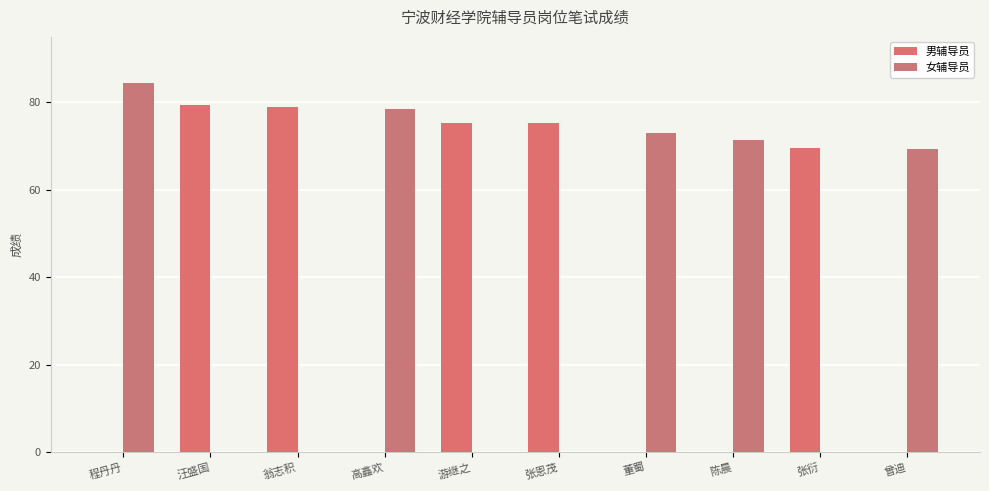

What is the difference between the maximum and minimum values in the 女辅导员 series?

84.4